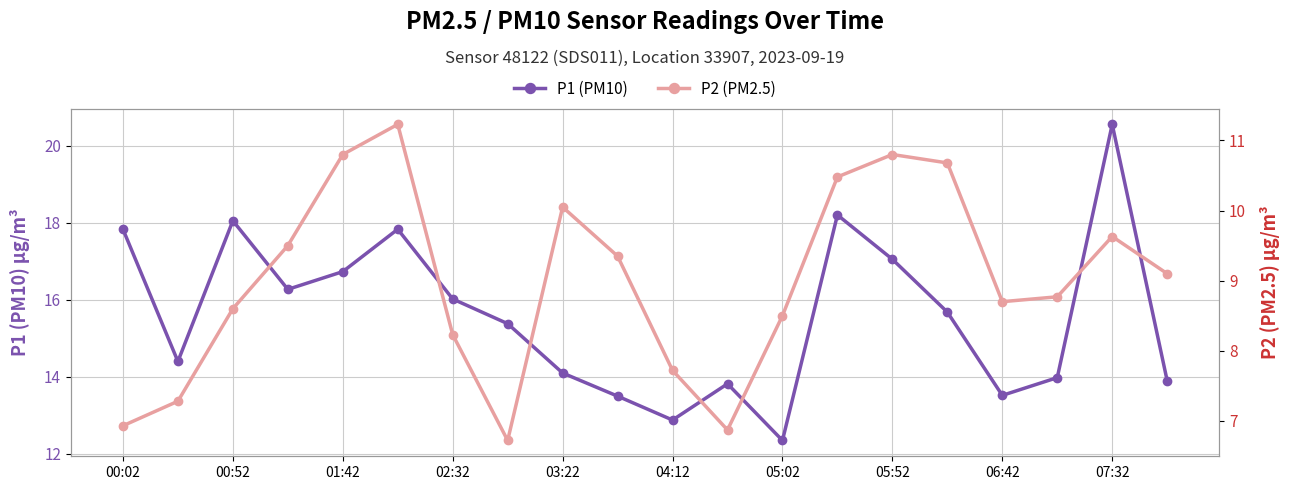

True or false: P2 (PM2.5) and P1 (PM10) cross at least once.

False